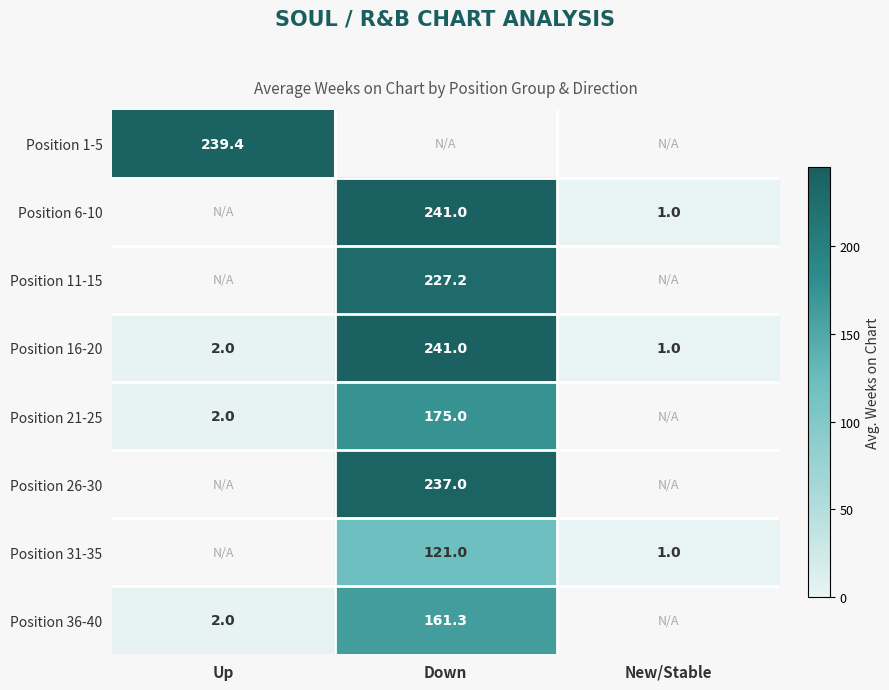

At how many categories does at least one series exceed 36?

2